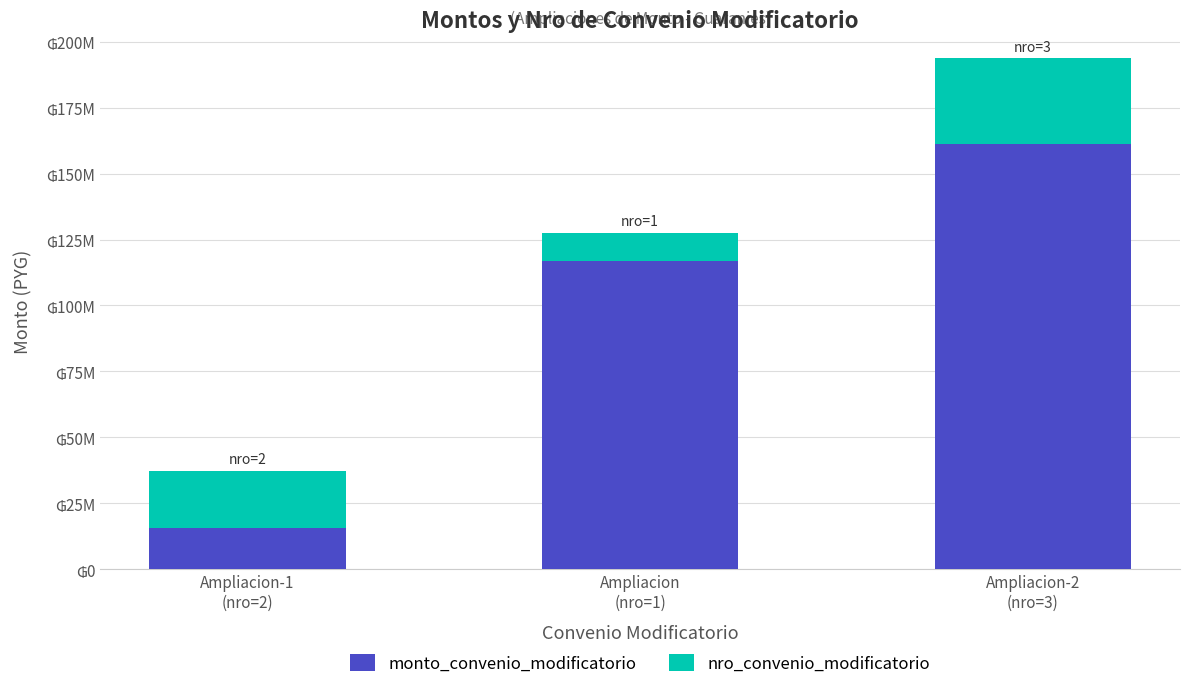

Where is nro_convenio_modificatorio nearest to the value 21513194?

Ampliacion-1
(nro=2)